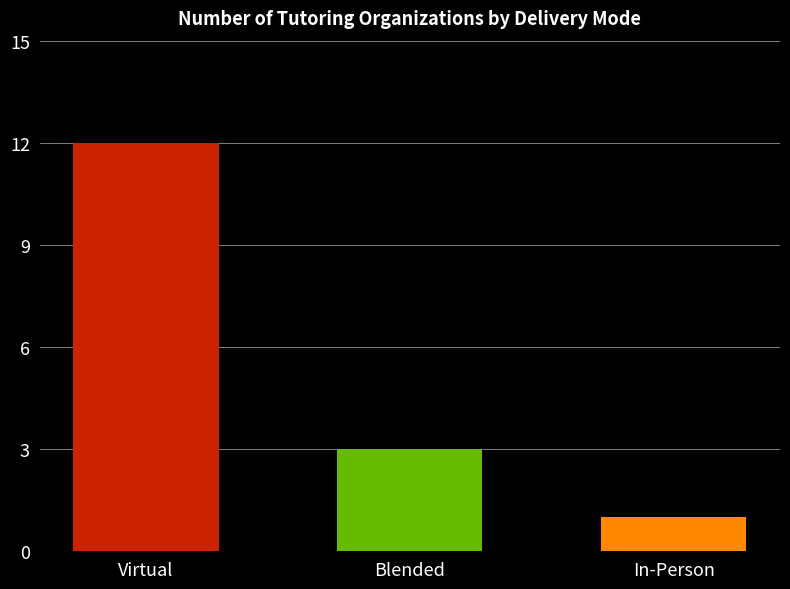

Which has a higher value, Virtual or Blended?

Virtual